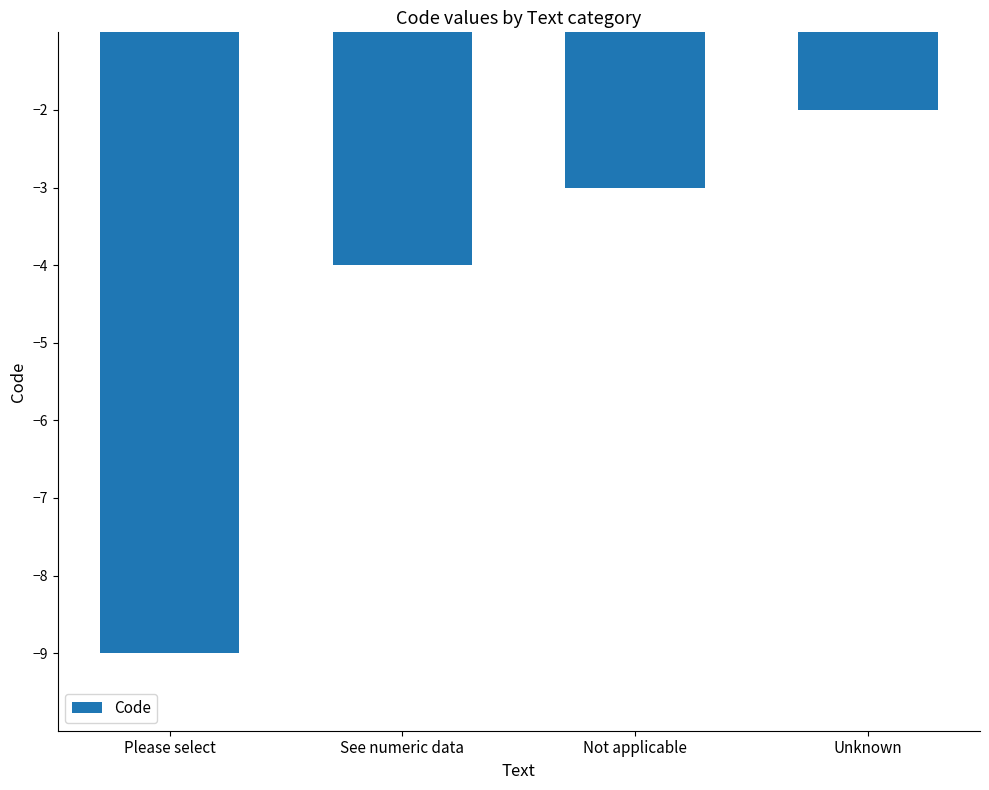

Where is the data nearest to the value -5?

See numeric data